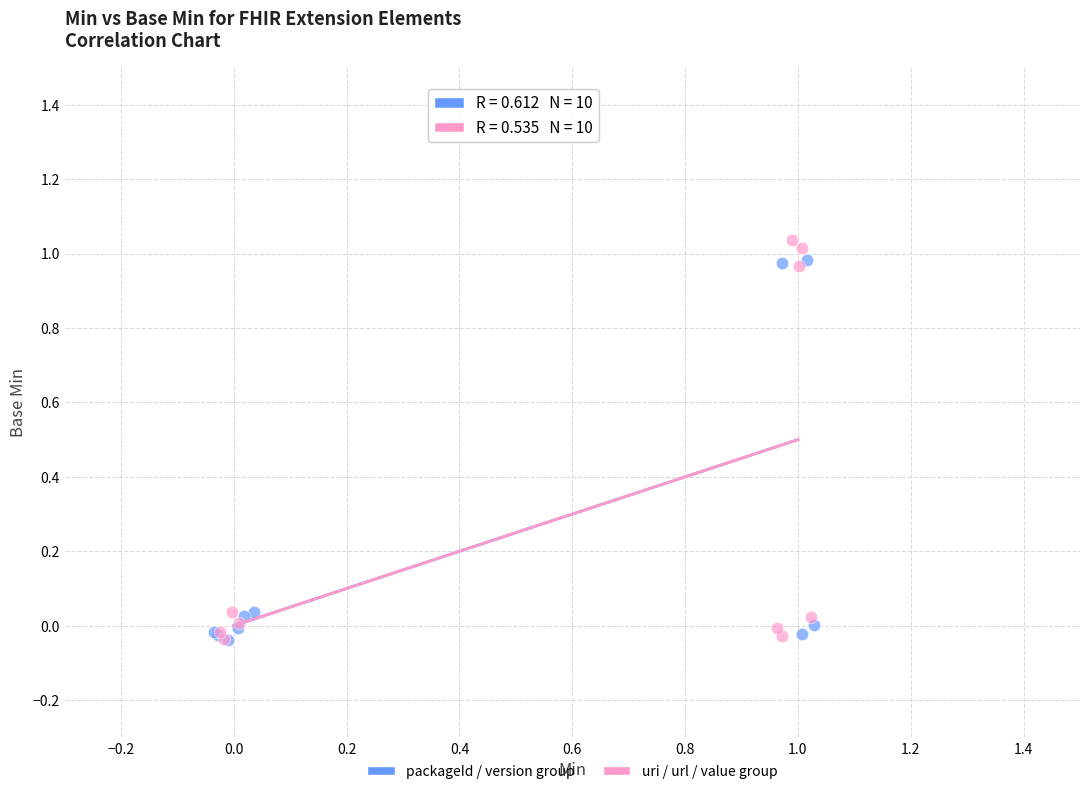

What are all the series names shown in the legend?

packageId / version group, uri / url / value group